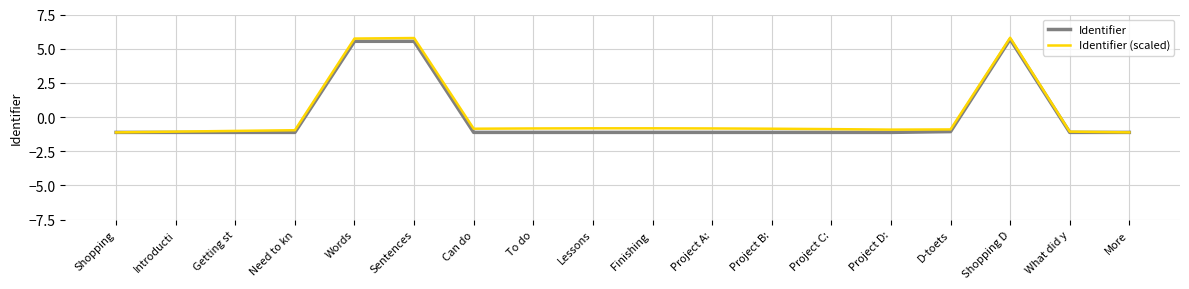

Rank the series at Project A: from lowest to highest value.

Identifier, Identifier (scaled)